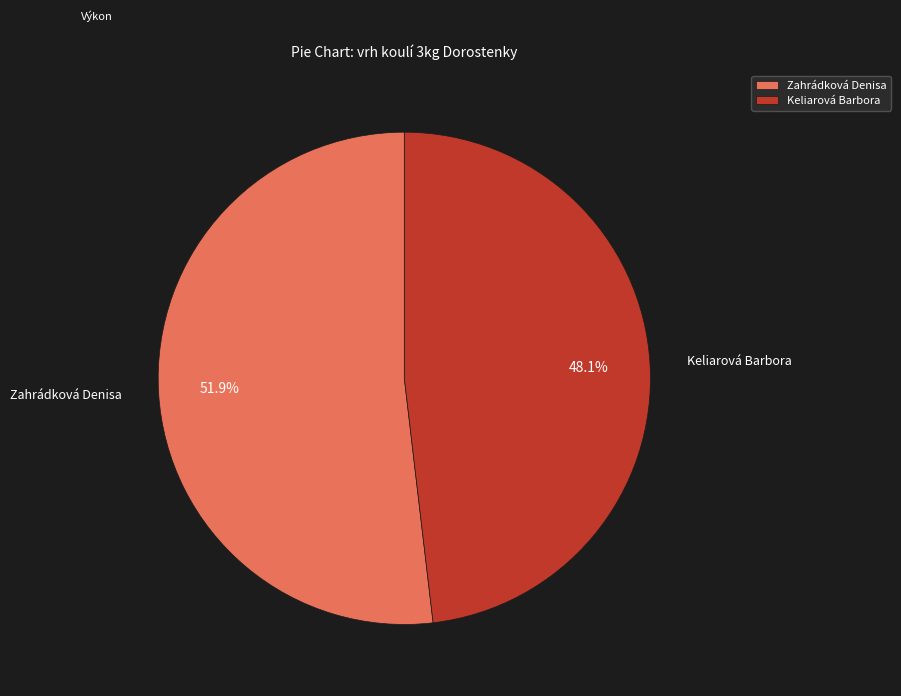

To the nearest percent, what portion does Keliarová Barbora represent?

48%